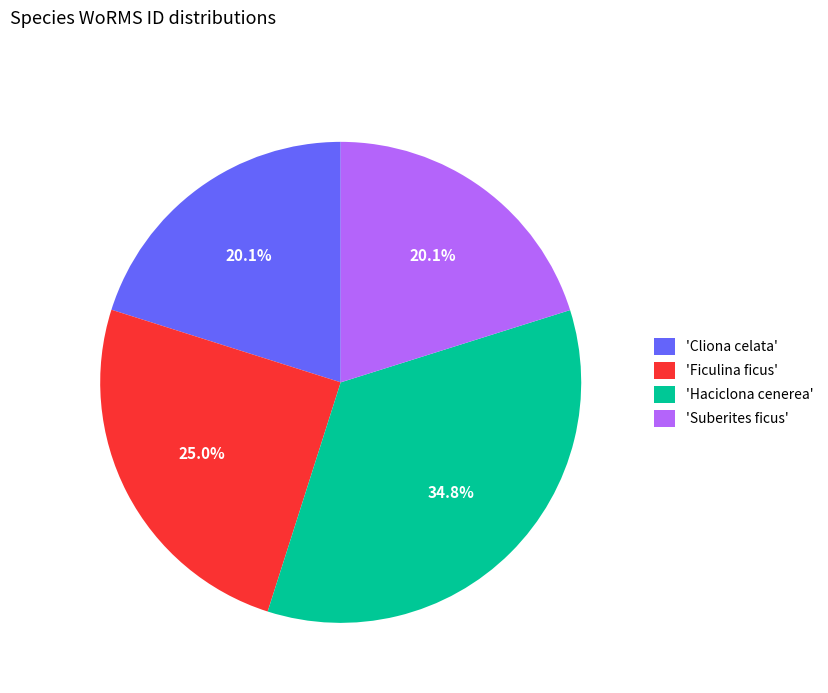

How many segments does this pie chart have?

4